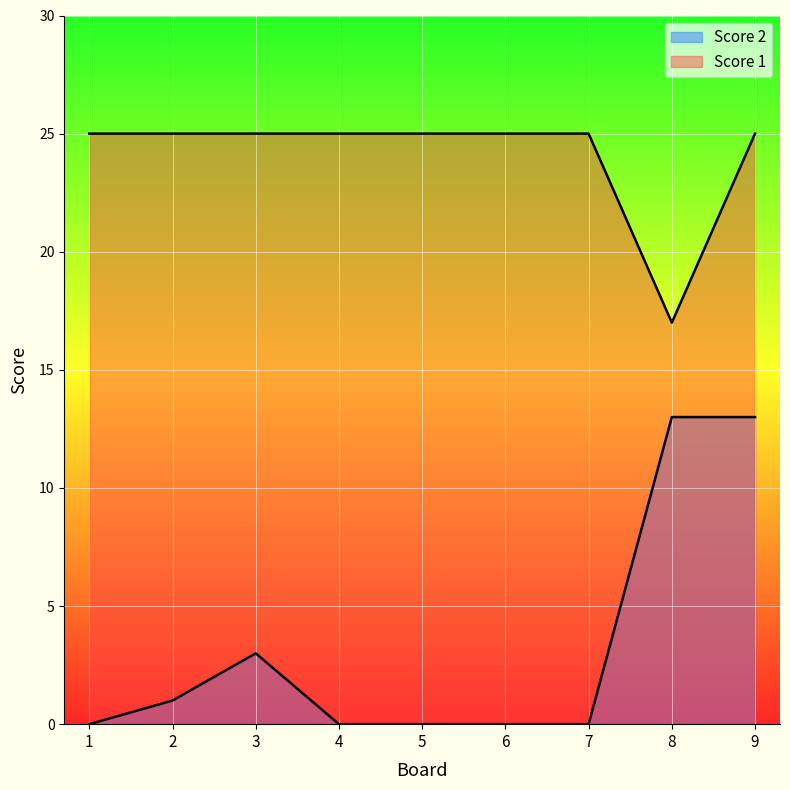

What is the spread (max minus min) of values at 6?

25